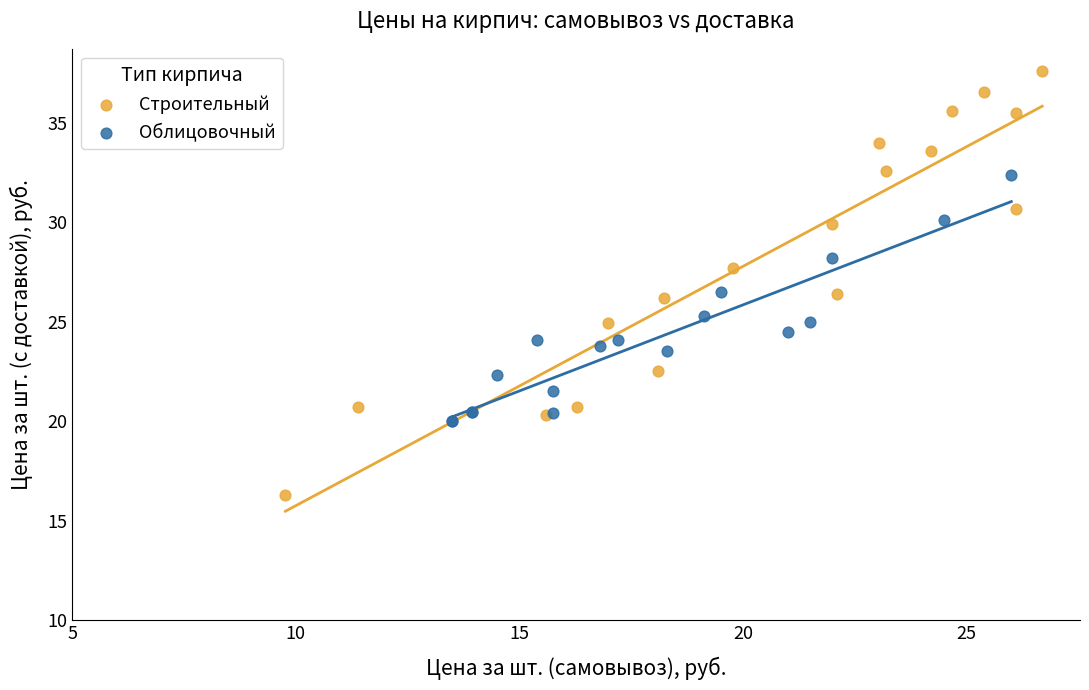

Which series reaches the minimum Y coordinate?

Строительный